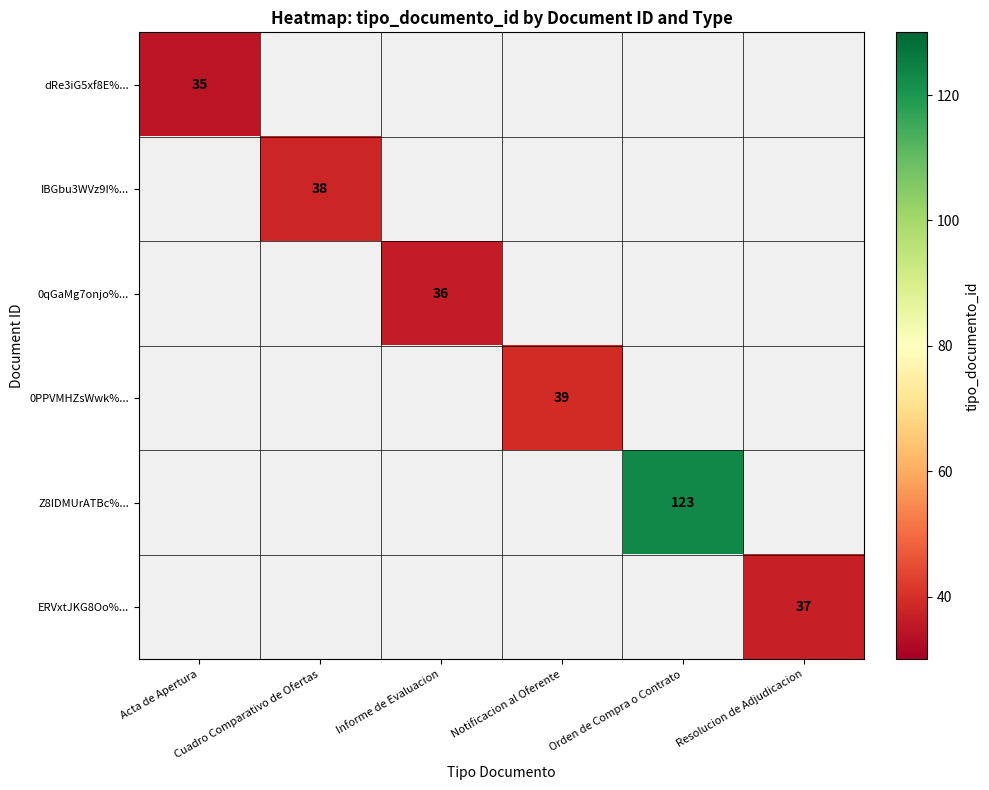

How many positive values does the 0PPVMHZsWwk%... series have?

1